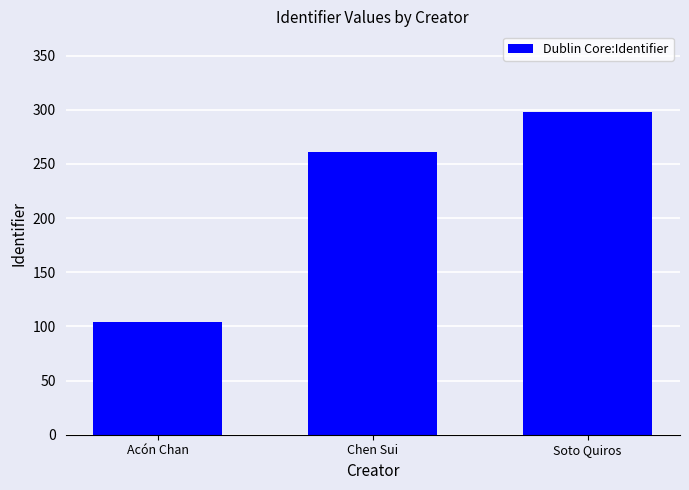

Between Acón Chan and Soto Quiros, which is larger?

Soto Quiros